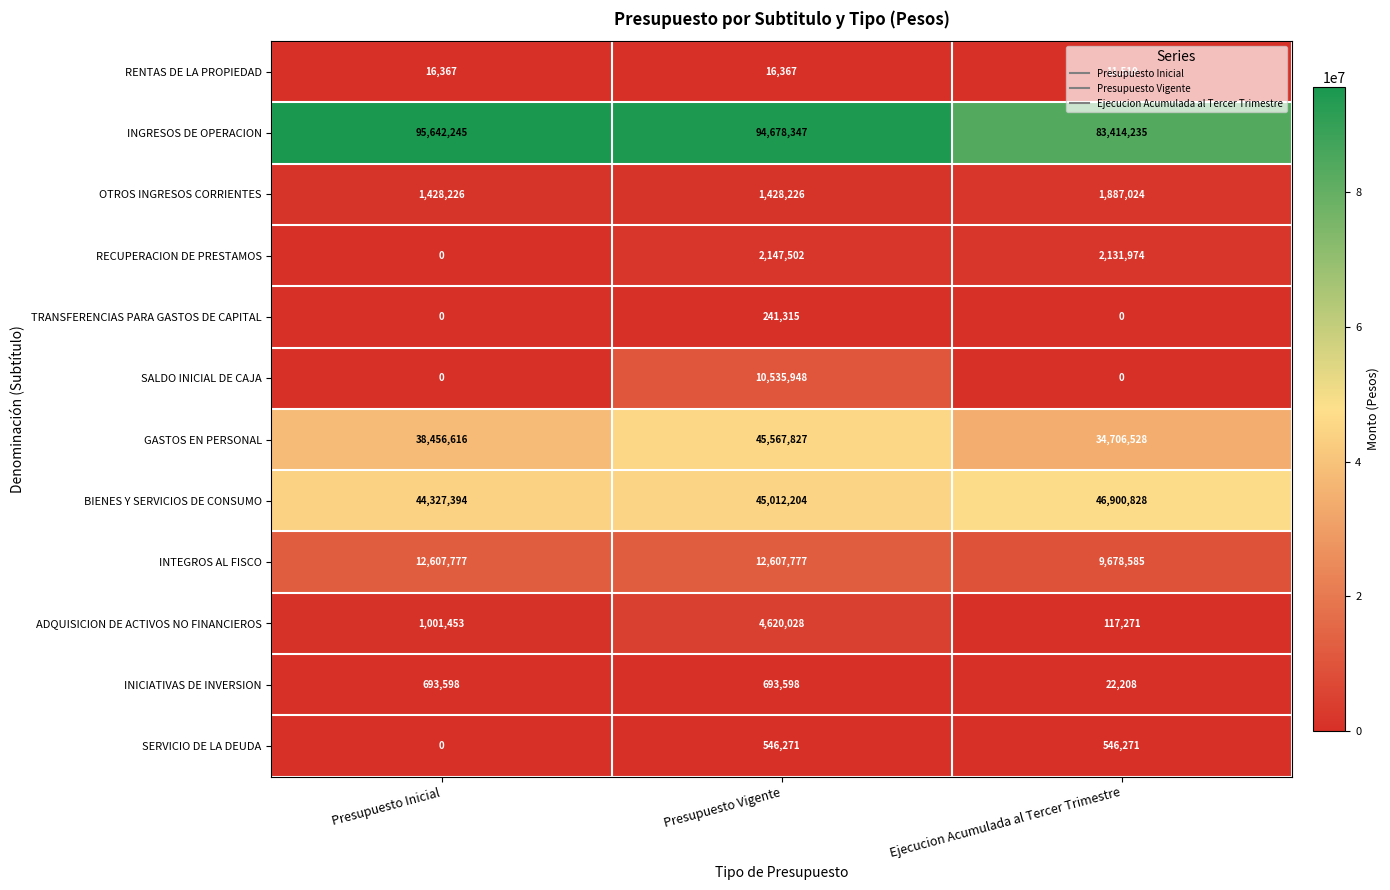

How many series are shown in this chart?

12